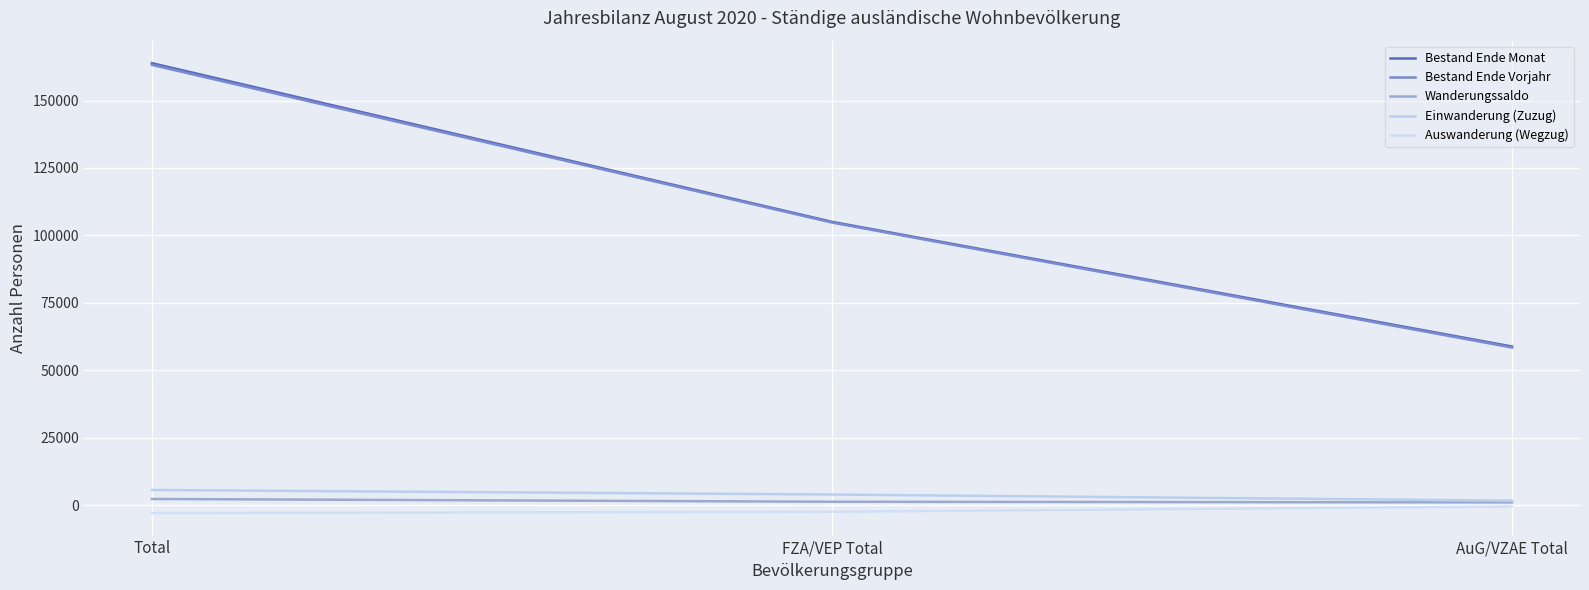

At which category is the sum across all series the highest?

Total